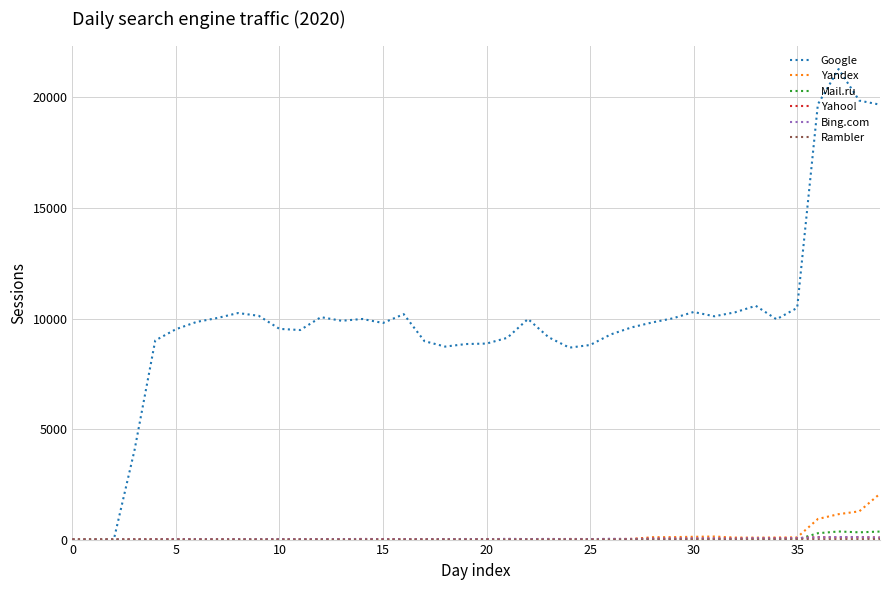

What is the sum of all Yandex values?

6342